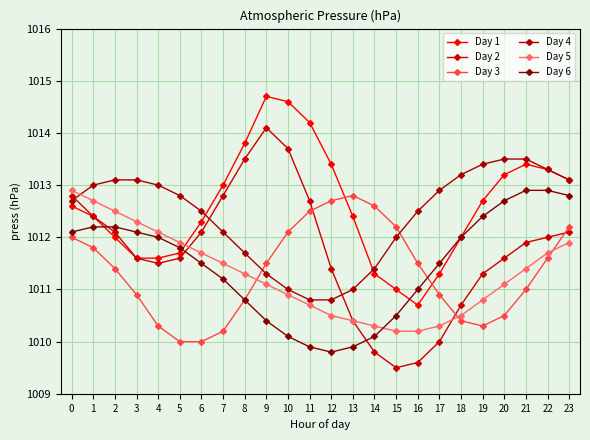

List the labels in order of Day 4 value, smallest first.

11, 12, 10, 13, 9, 14, 8, 15, 7, 6, 16, 0, 5, 17, 1, 4, 2, 3, 23, 18, 22, 19, 20, 21